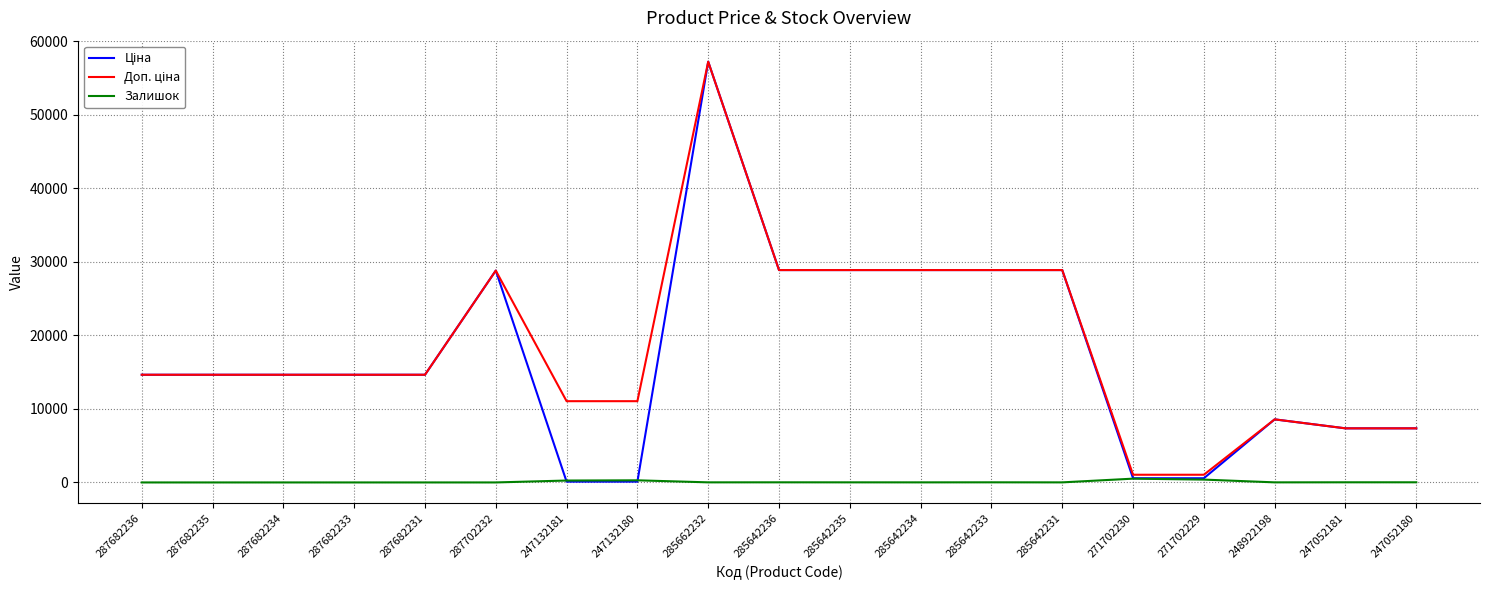

What is the sum of the Ціна values at 285642234 and 271702229?

29461.9